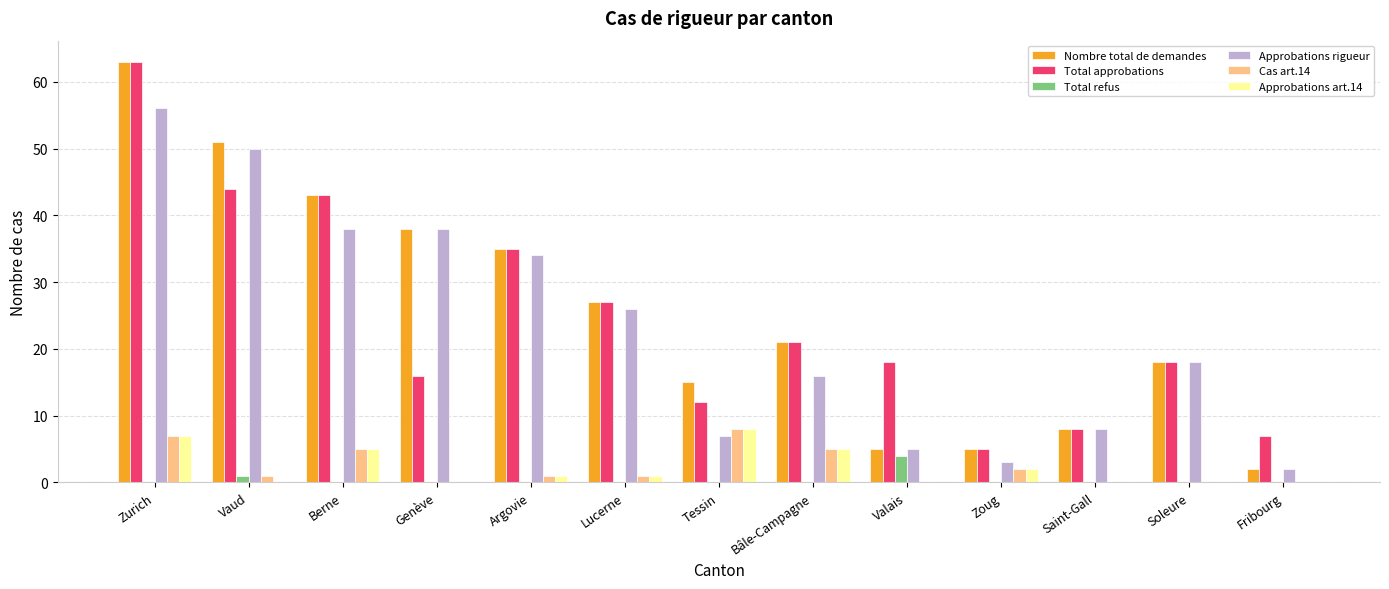

What is the highest value of the Approbations rigueur series?

56